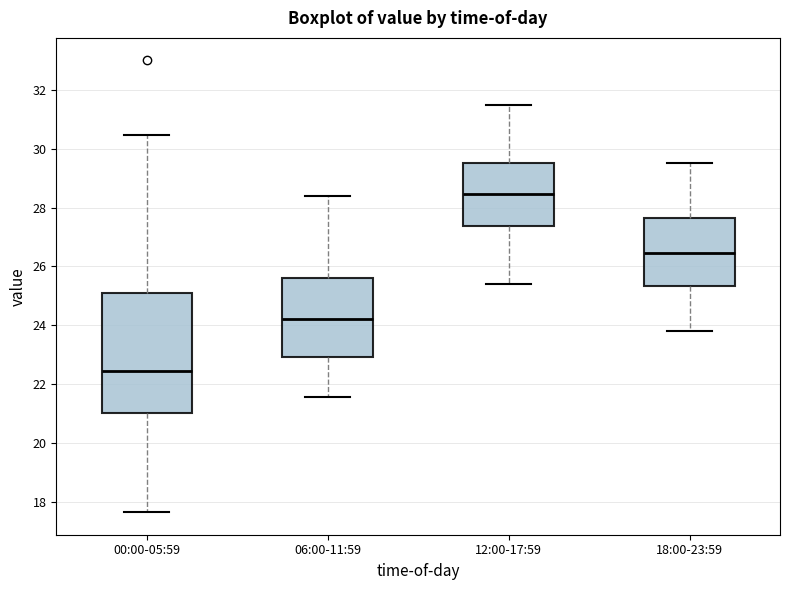

Comparing the boxes themselves (not the whiskers), which one is the tallest?

00:00-05:59